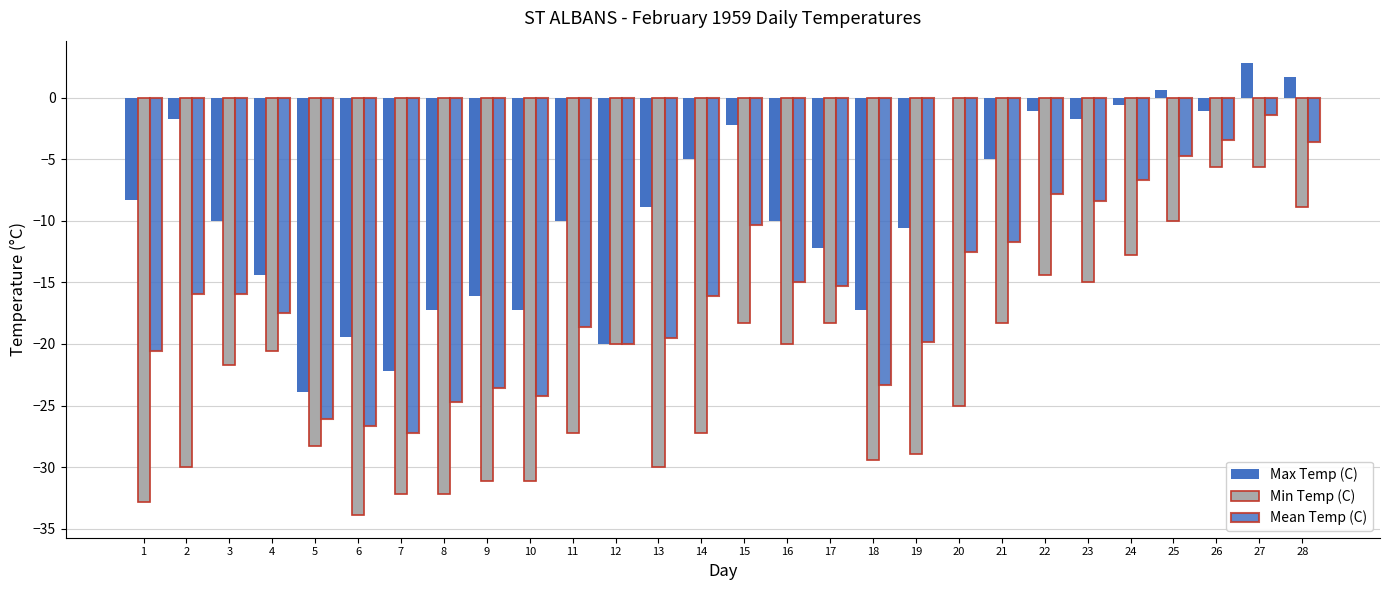

List the labels in order of Min Temp (C) value, smallest first.

6, 1, 7, 8, 9, 10, 2, 13, 18, 19, 5, 11, 14, 20, 3, 4, 12, 16, 15, 17, 21, 23, 22, 24, 25, 28, 26, 27